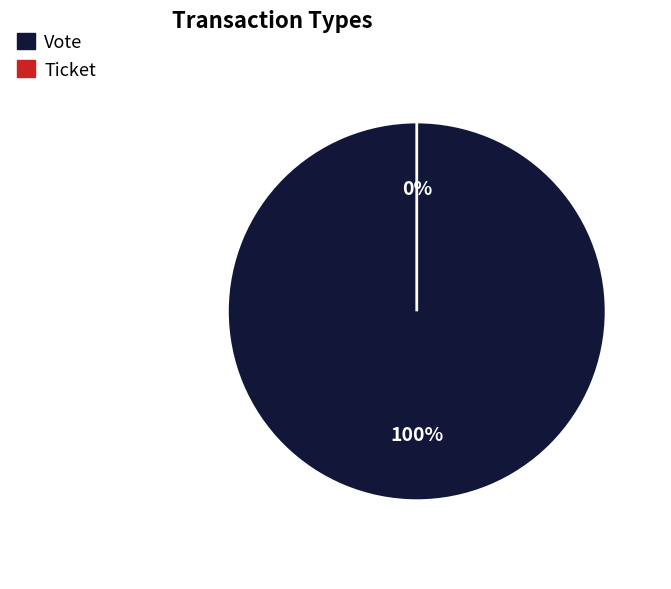

True or false: Ticket (io_index=0) accounts for 0% of the total.

True